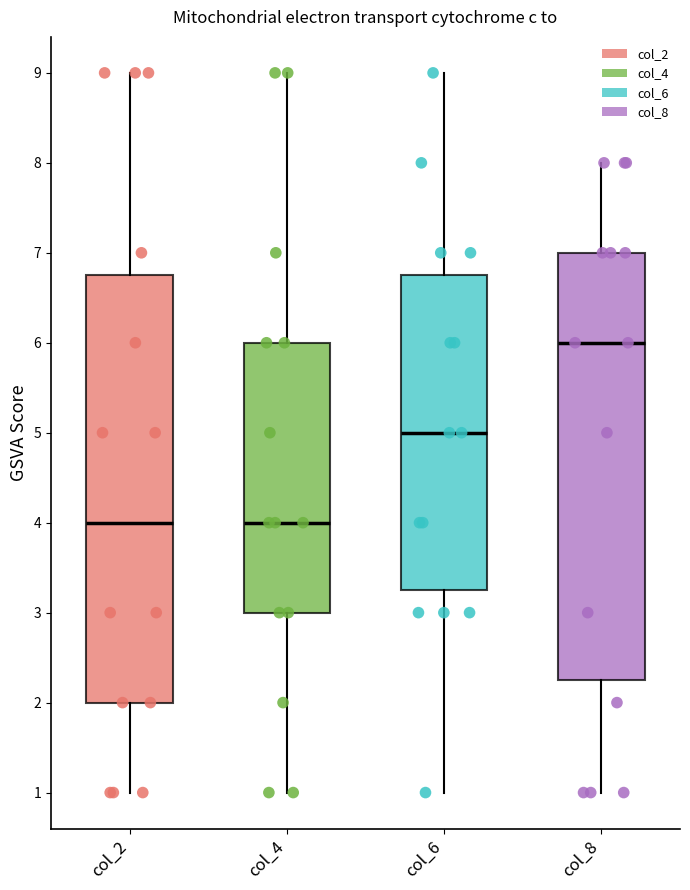

Reading left to right, read every box against the y-axis: the position of its median line, the range the box covers, and the ends of its whiskers. The values are not printed on the chart, so give them approximately, as read against the axis.

col_2: median 4.0, box 2.0 to 6.8, whiskers 1.0 to 9.0
col_4: median 4.0, box 3.0 to 6.0, whiskers 1.0 to 9.0
col_6: median 5.0, box 3.3 to 6.8, whiskers 1.0 to 9.0
col_8: median 6.0, box 2.3 to 7.0, whiskers 1.0 to 8.0